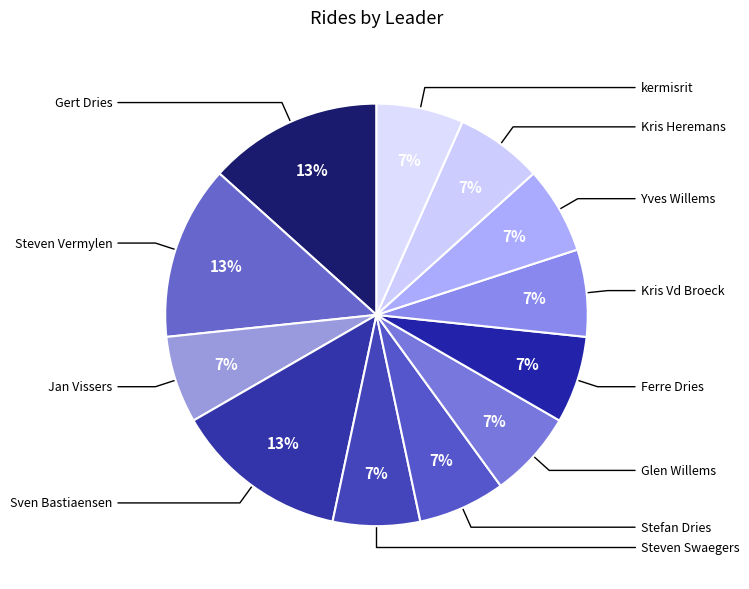

Rank the categories by value from highest to lowest.

Gert Dries, Steven Vermylen, Sven Bastiaensen, Jan Vissers, Steven Swaegers, Stefan Dries, Glen Willems, Ferre Dries, Kris Vd Broeck, Yves Willems, Kris Heremans, kermisrit